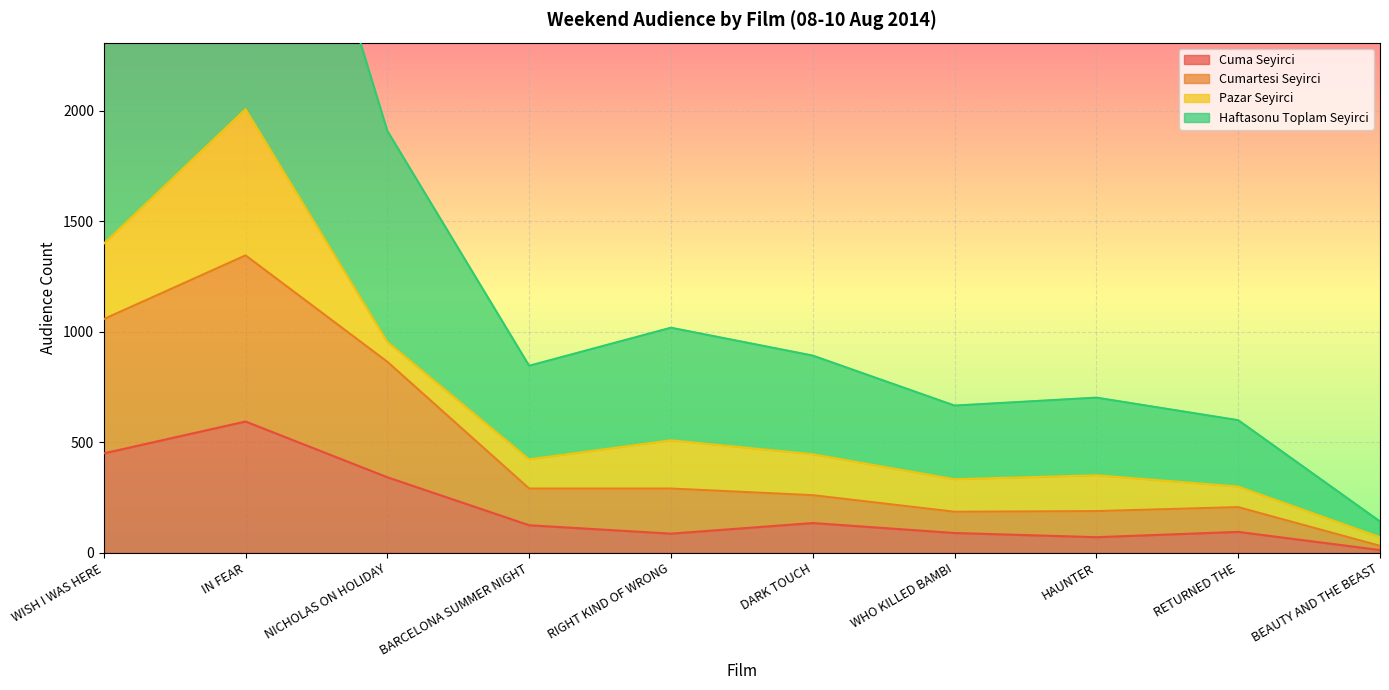

True or false: Cuma Seyirci has a value of 90 at WHO KILLED BAMBI.

True